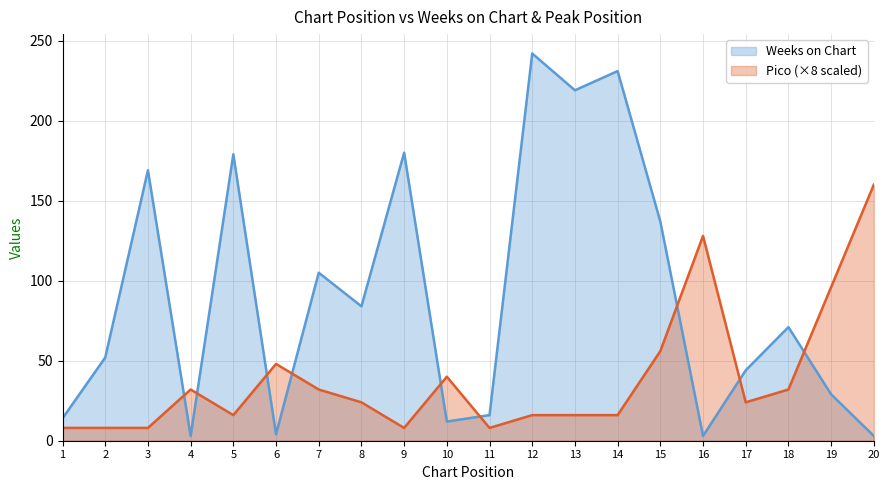

How many lines are shown in the chart?

2